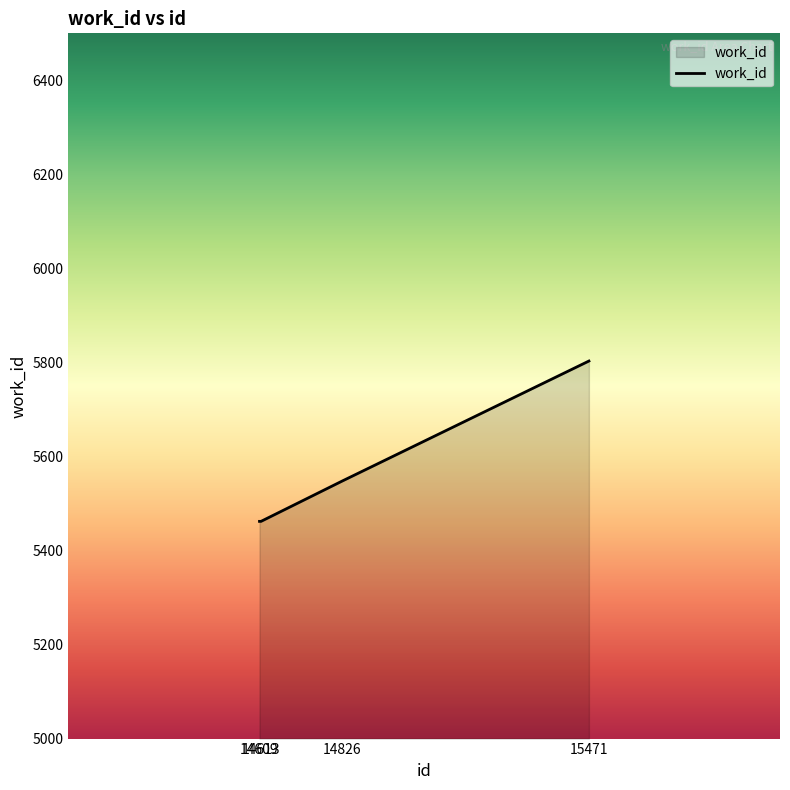

True or false: there are more than 1 points higher than both neighbors.

False